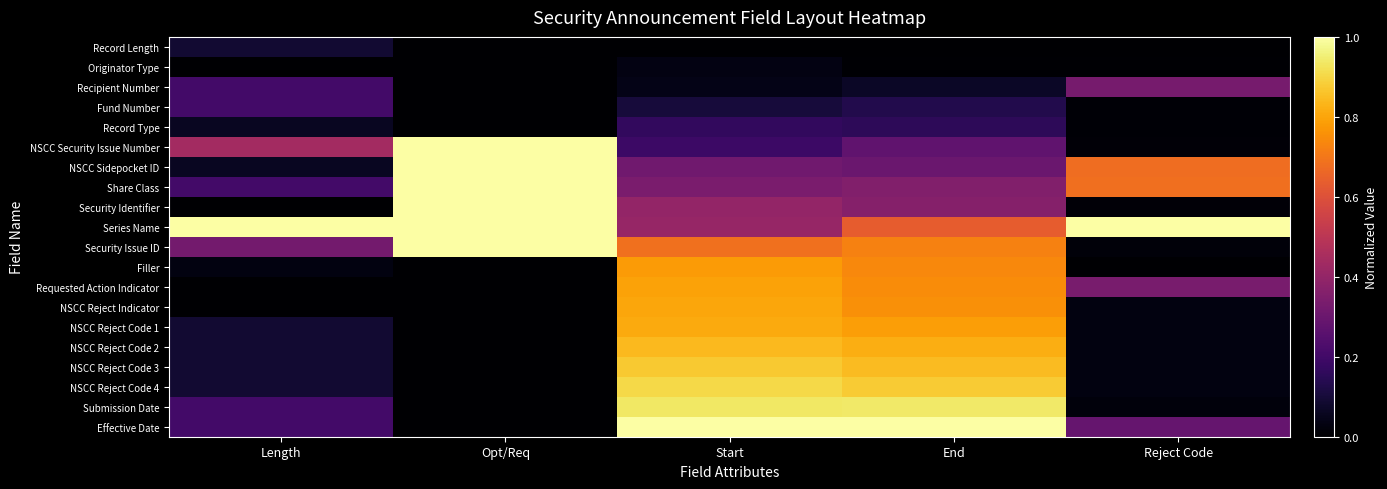

At Reject Code, list the series in order from largest to smallest.

Series Name, Share Class, NSCC Sidepocket ID, Requested Action Indicator, Recipient Number, Effective Date, NSCC Reject Code 1, NSCC Reject Code 2, NSCC Reject Code 3, NSCC Reject Code 4, NSCC Reject Indicator, Submission Date, Security Issue ID, Security Identifier, NSCC Security Issue Number, Record Type, Fund Number, Originator Type, Record Length, Filler